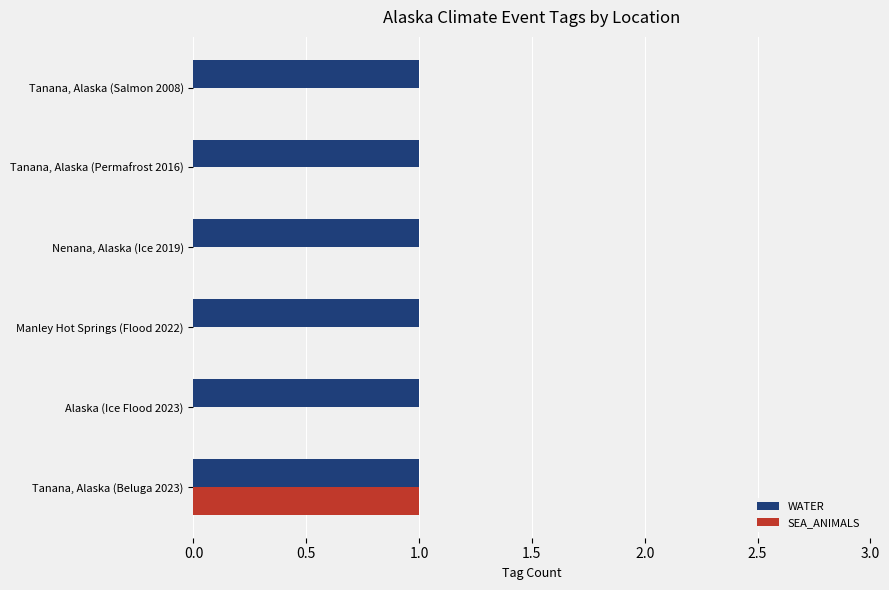

Is it true that WATER equals 0 at Tanana, Alaska (Permafrost 2016)?

False